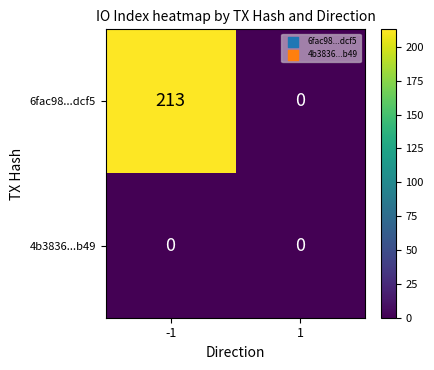

Between -1 and 1, which series saw the biggest shift?

6fac98...dcf5